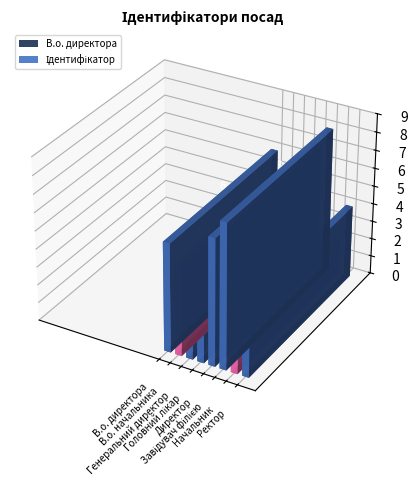

True or false: the data shows 2 at Начальник.

True